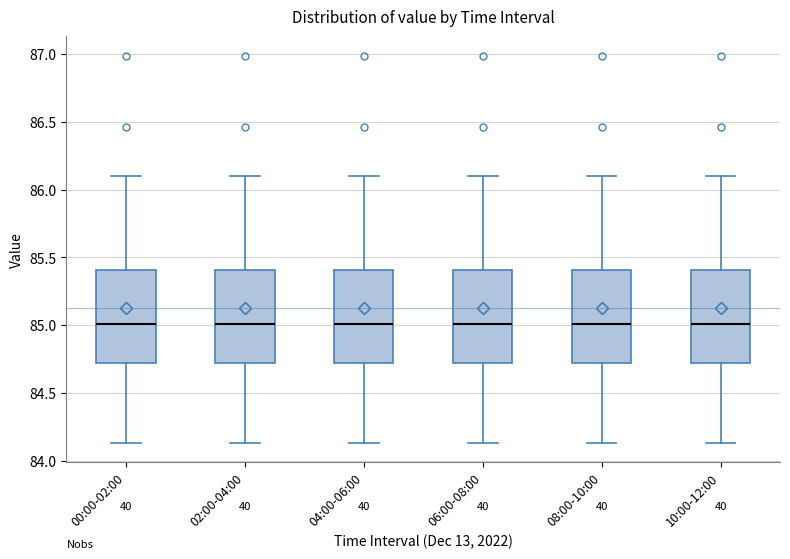

Reading left to right, transcribe this box plot: for each box, give where its median line is, the range the box spans, and where its two whiskers end, as read against the y-axis. The values are not printed on the chart, so give them approximately, as read against the axis.

00:00-02:00: median 85.00, box 84.70 to 85.40, whiskers 84.15 to 86.10
02:00-04:00: median 85.00, box 84.70 to 85.40, whiskers 84.15 to 86.10
04:00-06:00: median 85.00, box 84.70 to 85.40, whiskers 84.15 to 86.10
06:00-08:00: median 85.00, box 84.70 to 85.40, whiskers 84.15 to 86.10
08:00-10:00: median 85.00, box 84.70 to 85.40, whiskers 84.15 to 86.10
10:00-12:00: median 85.00, box 84.70 to 85.40, whiskers 84.15 to 86.10